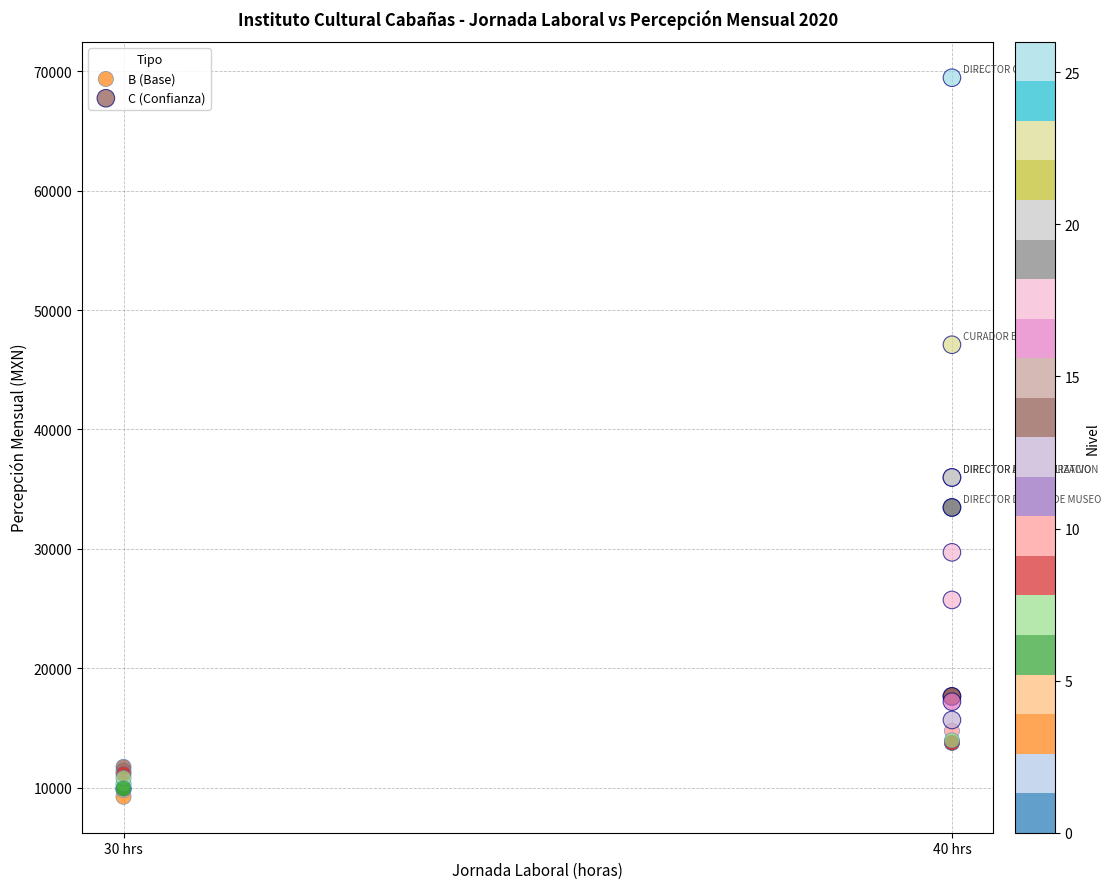

Which series contains the highest Y value?

C (Confianza)